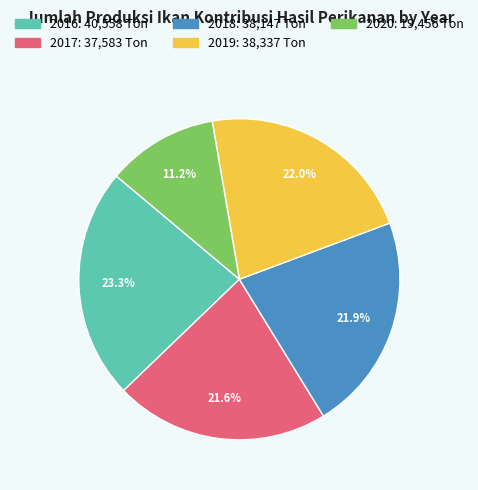

Count the number of slices in the pie.

5